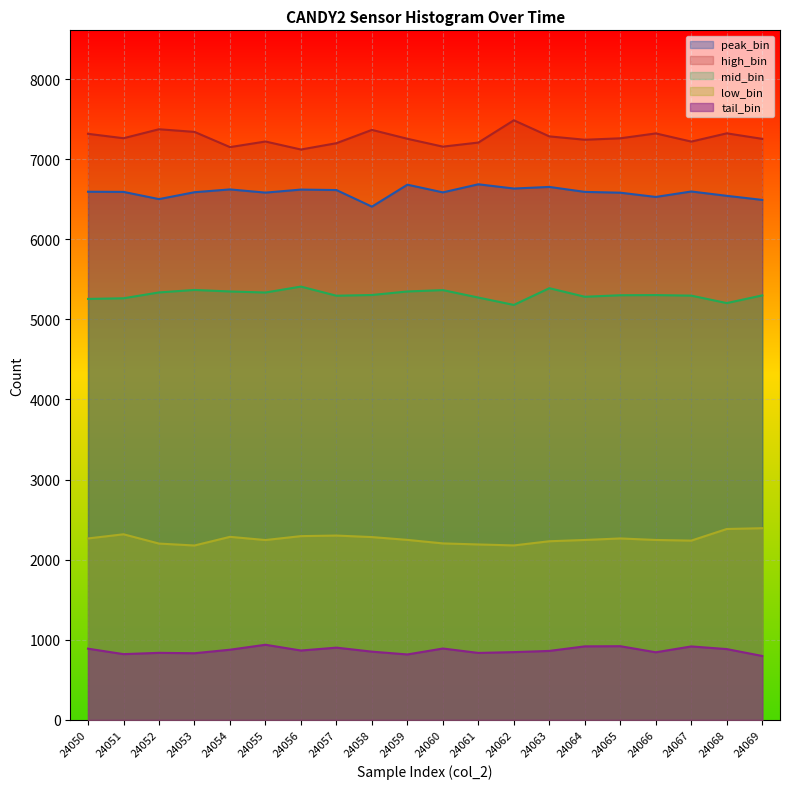

How many lines are shown in the chart?

5